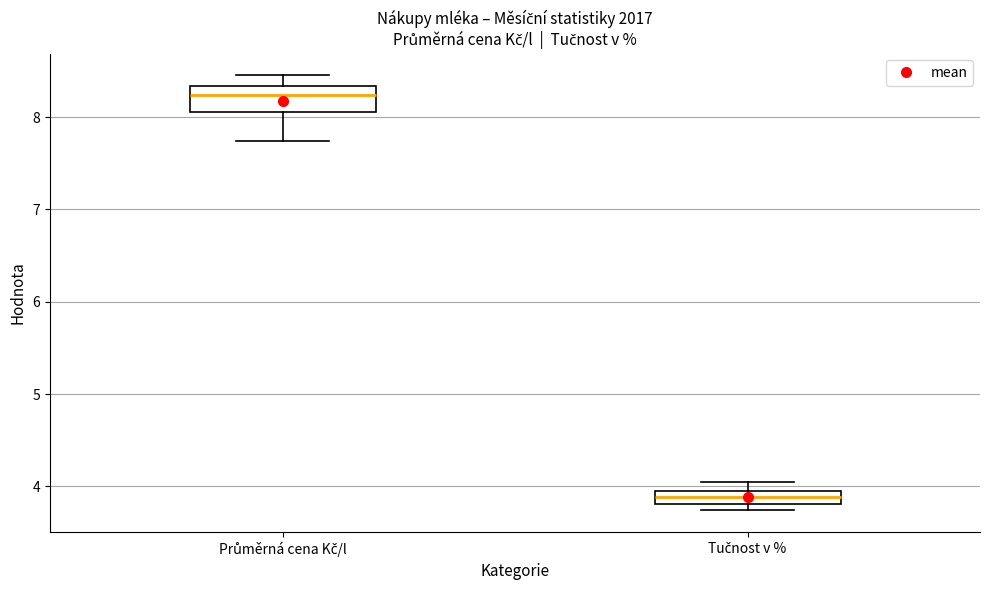

Reading left to right, read every box against the y-axis: the position of its median line, the range the box covers, and the ends of its whiskers. The values are not printed on the chart, so give them approximately, as read against the axis.

Průměrná cena Kč/l: median 8.2, box 8.1 to 8.3, whiskers 7.7 to 8.5
Tučnost v %: median 3.9, box 3.8 to 4.0, whiskers 3.7 to 4.1